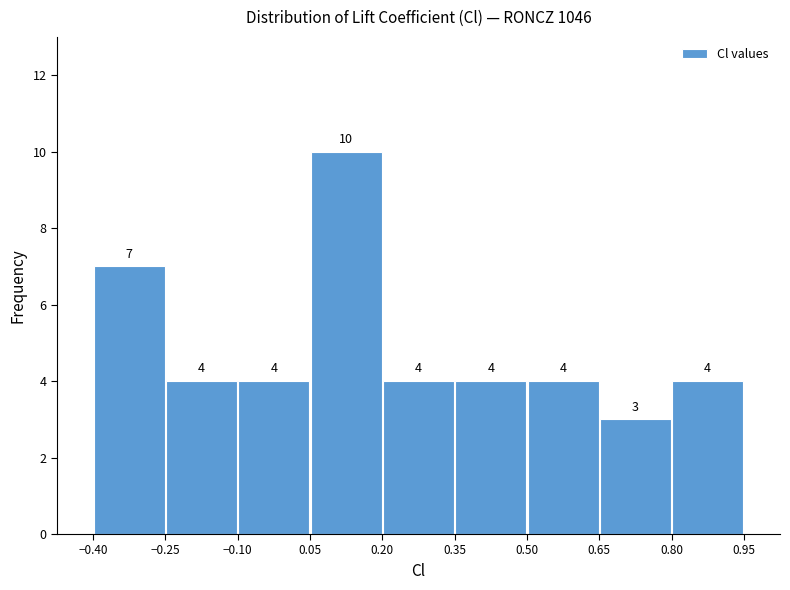

Reading left to right, transcribe this chart: for each bar, give the range it covers on the x-axis and its height.

-0.40 to -0.25: 7
-0.25 to -0.10: 4
-0.10 to 0.05: 4
0.05 to 0.20: 10
0.20 to 0.35: 4
0.35 to 0.50: 4
0.50 to 0.65: 4
0.65 to 0.80: 3
0.80 to 0.95: 4